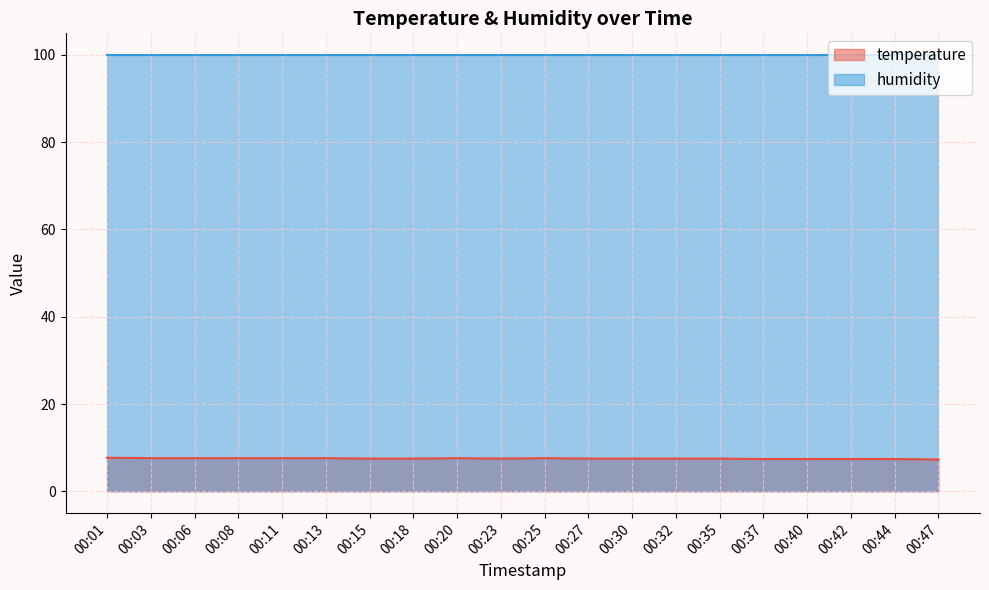

List the labels in order of value, largest first.

00:01, 00:03, 00:06, 00:08, 00:11, 00:13, 00:20, 00:25, 00:15, 00:18, 00:23, 00:27, 00:30, 00:32, 00:35, 00:37, 00:40, 00:42, 00:44, 00:47